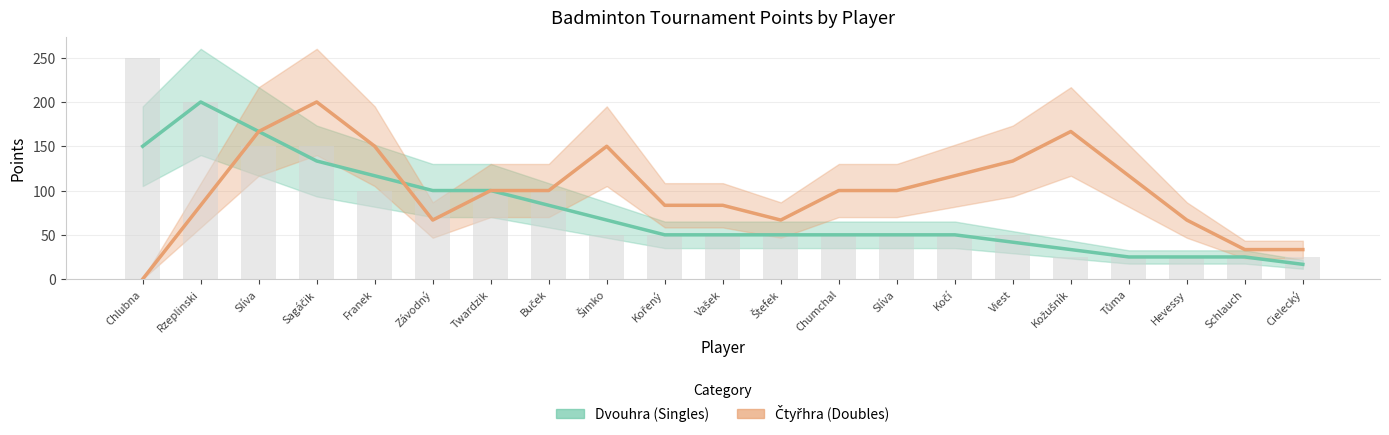

What is the spread (max minus min) of values at Kožušník?

133.3